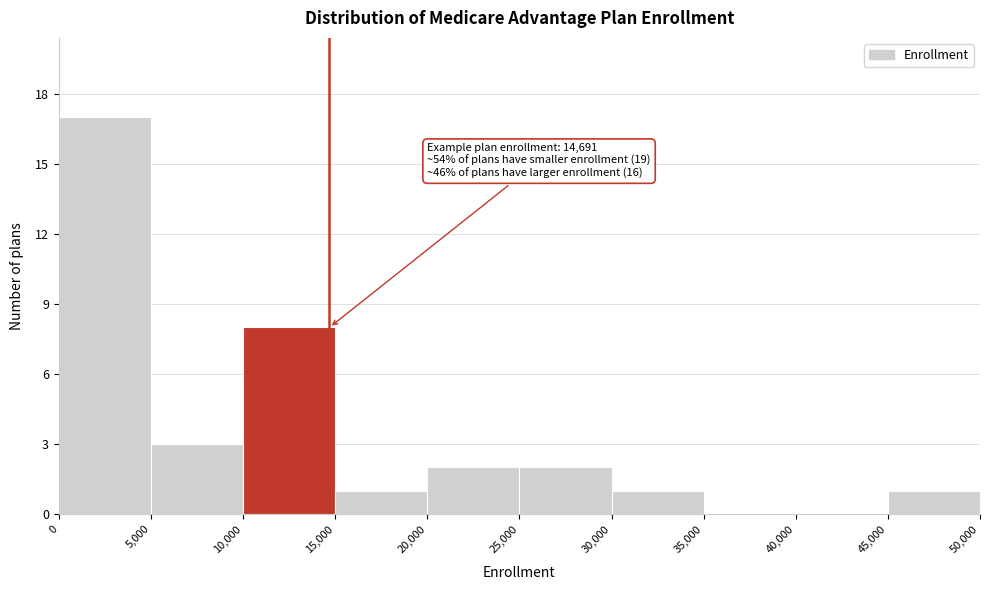

Over which range of the x-axis is the bar tallest?

0 to 5,000